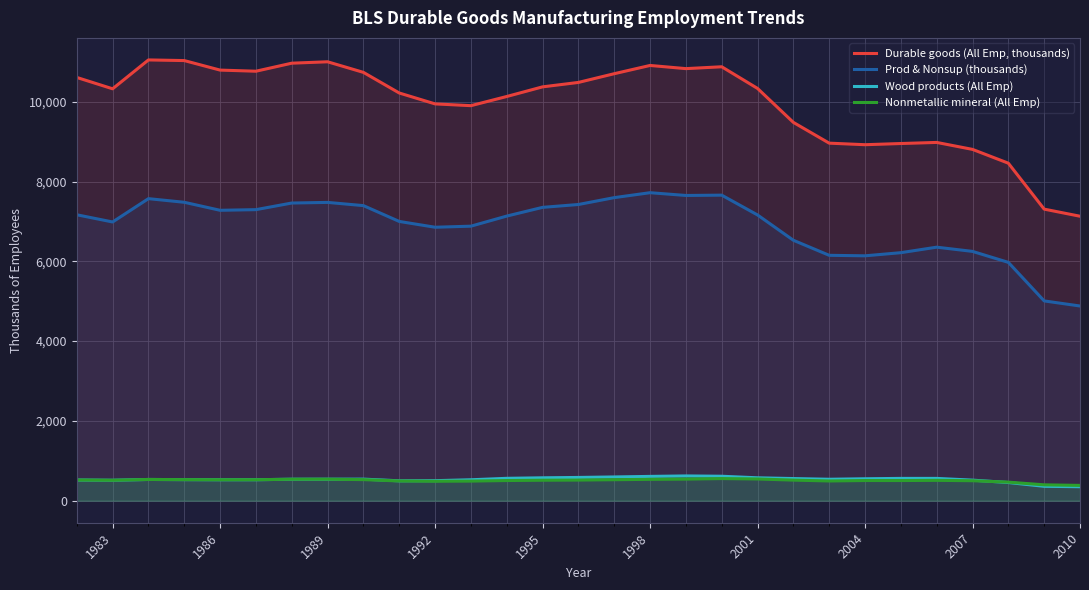

How many lines are shown in the chart?

4